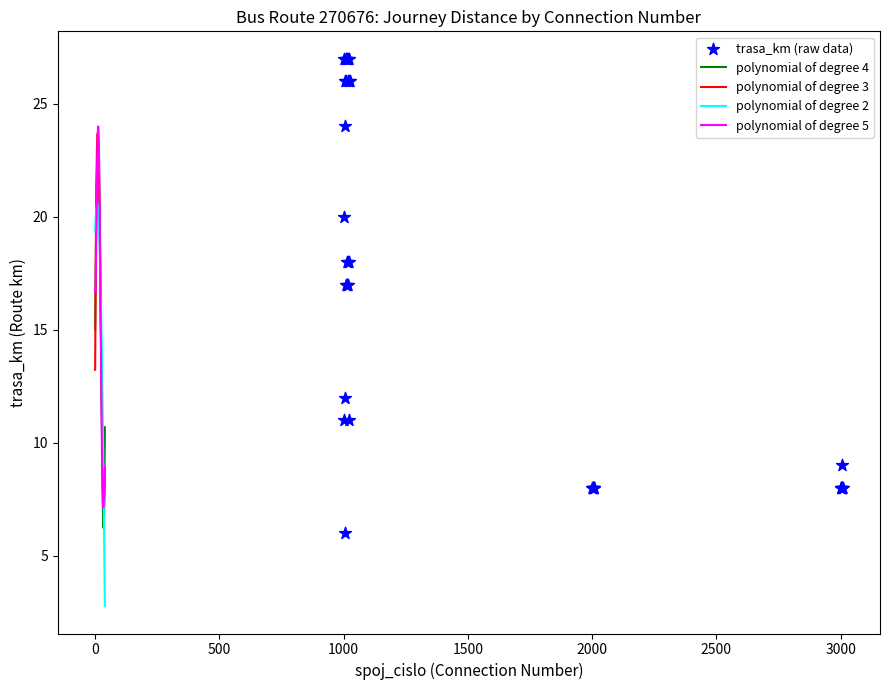

What is the change in value from 1019 to 3006?

-9